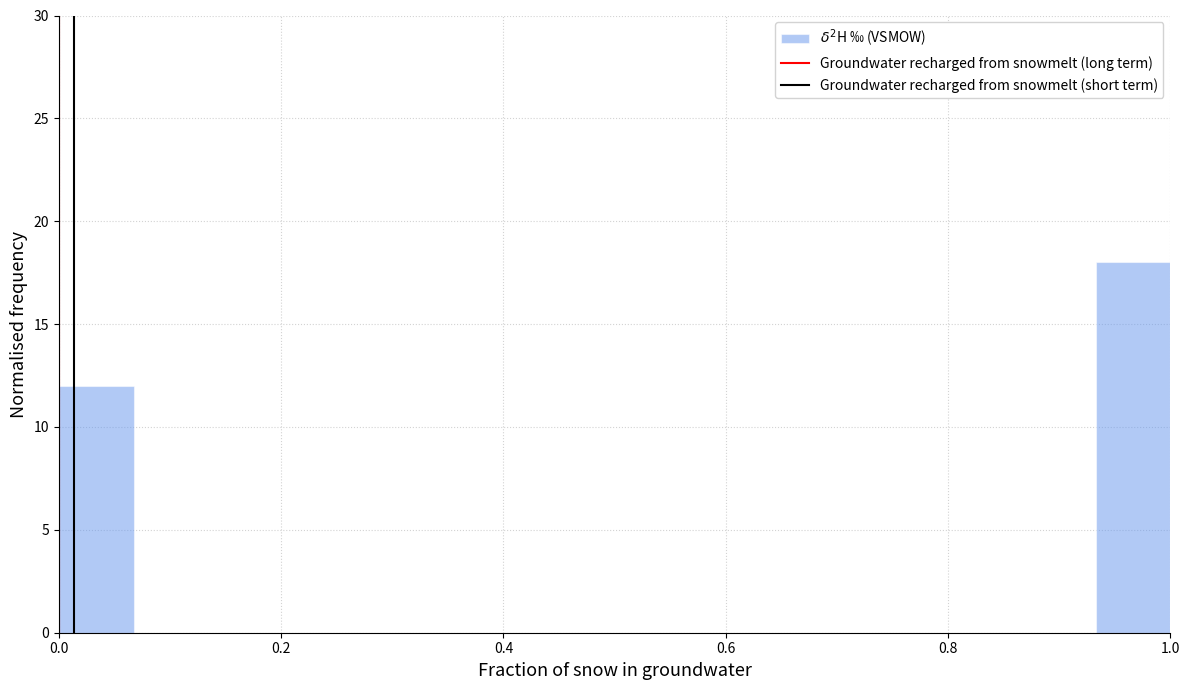

Around what value on the x-axis is the tallest bar? Give the approximate position of its centre, as read against the axis.

0.96